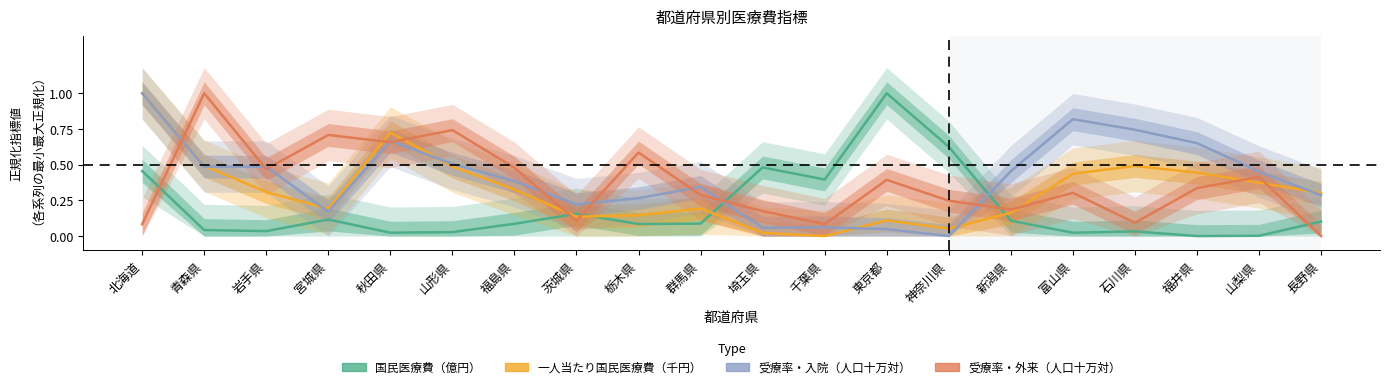

What position from the left is 神奈川県?

14